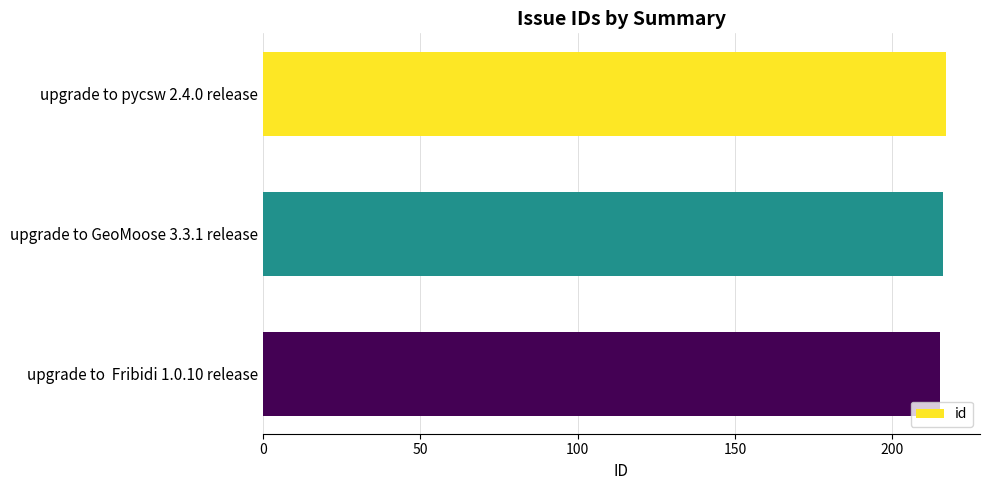

How many values are between 215 and 217?

3